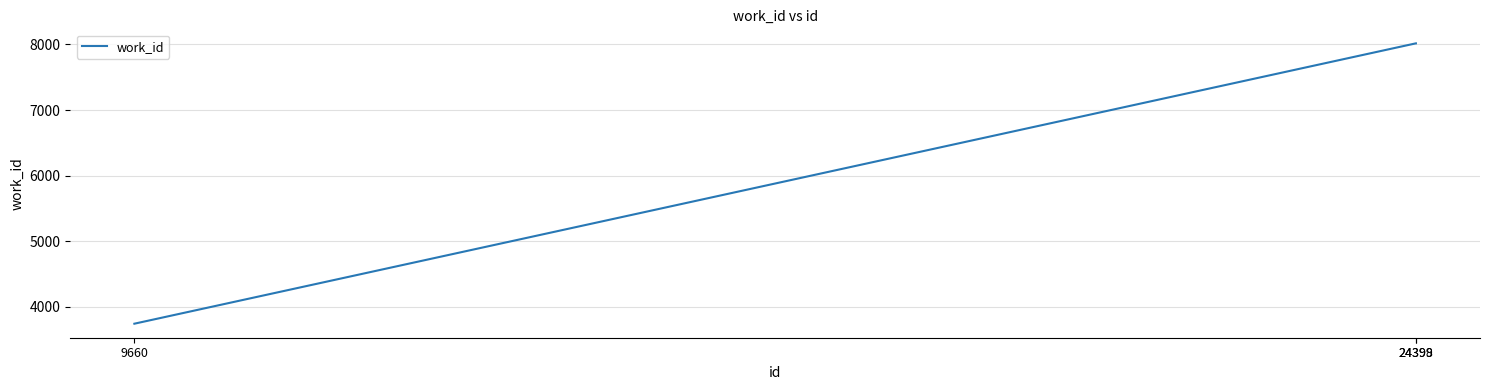

Reading right to left, what are all the values shown in this chart?

8017	8017	3740